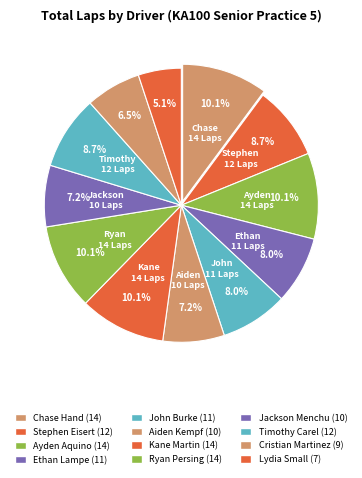

How many segments does this pie chart have?

12